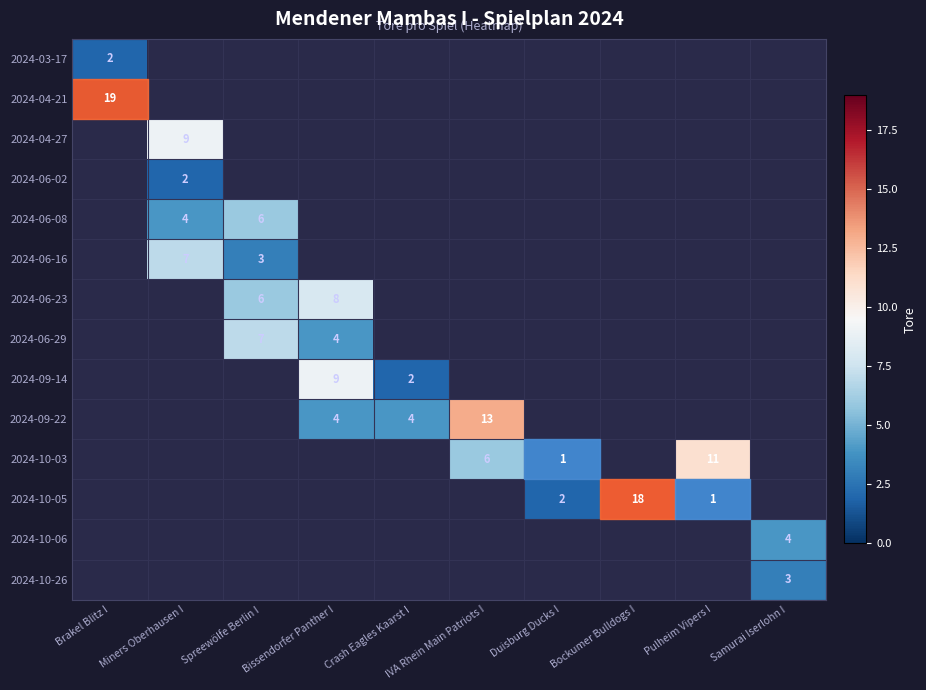

Is it true that 2024-10-03 equals 1 at Duisburg Ducks I?

True